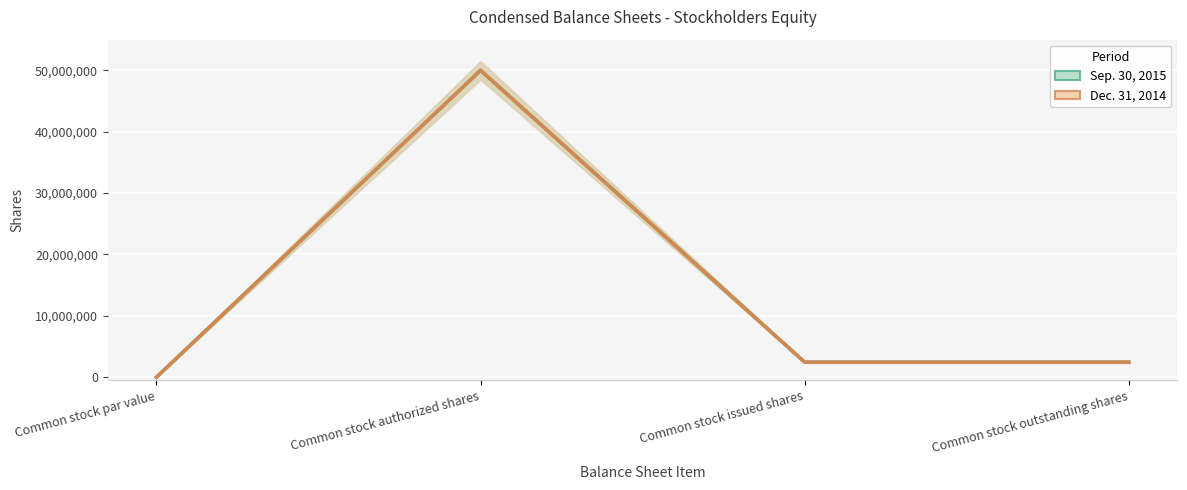

True or false: Sep. 30, 2015 and Dec. 31, 2014 cross at least once.

False